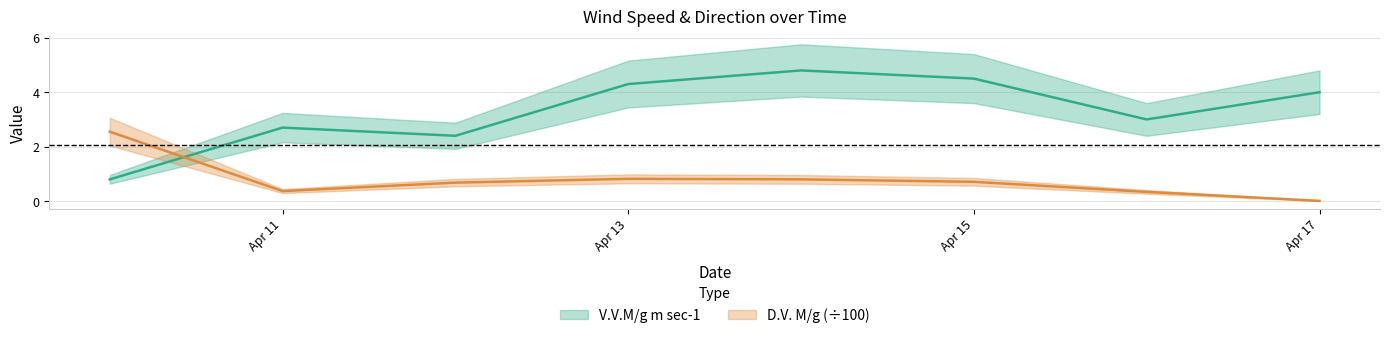

List the series in order of their peak value, lowest first.

D.V. M/g, V.V.M/g m sec-1